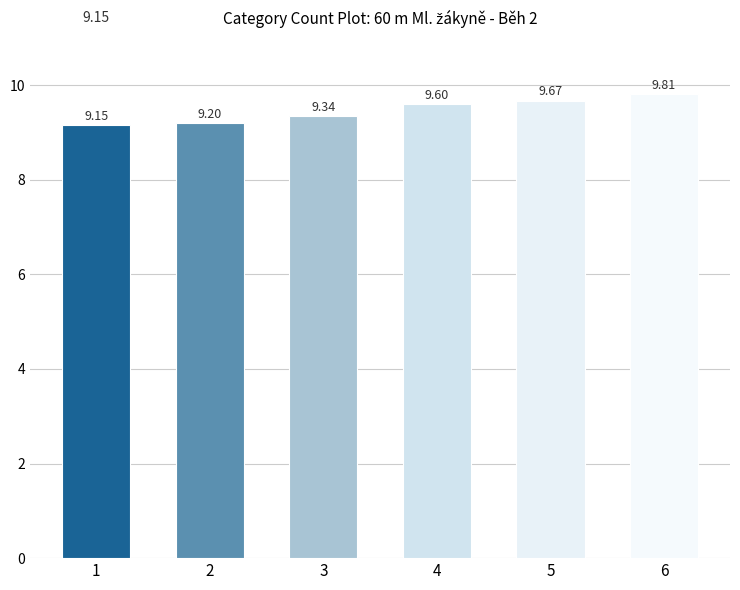

List the labels in order of value, smallest first.

1, 2, 3, 4, 5, 6